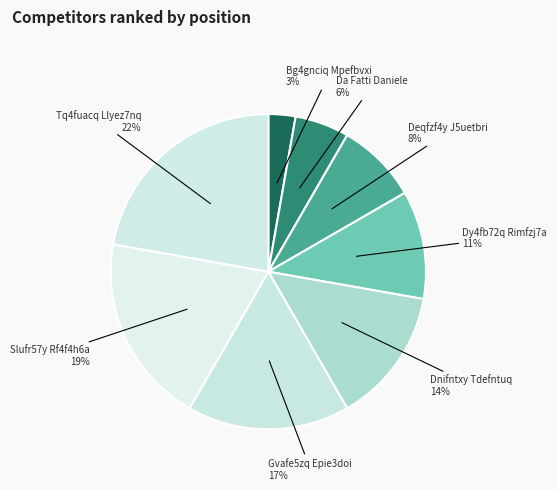

Is there a majority slice in this chart?

No